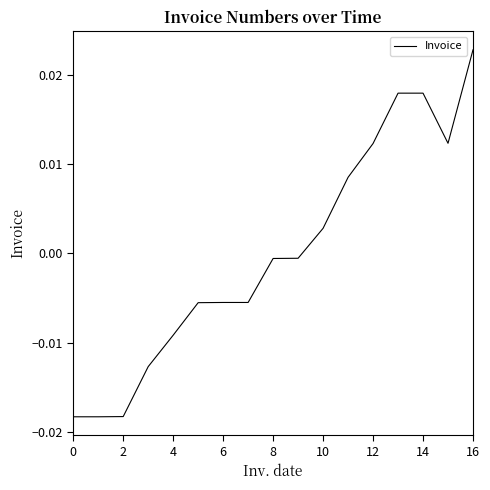

Does the chart have visible grid lines?

No